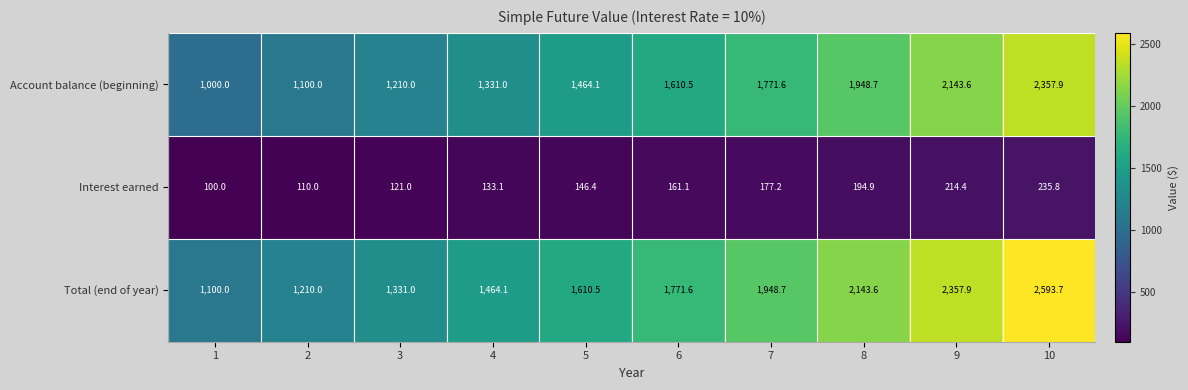

At 9, list the series in order from smallest to largest.

Interest earned, Account balance (beginning), Total (end of year)